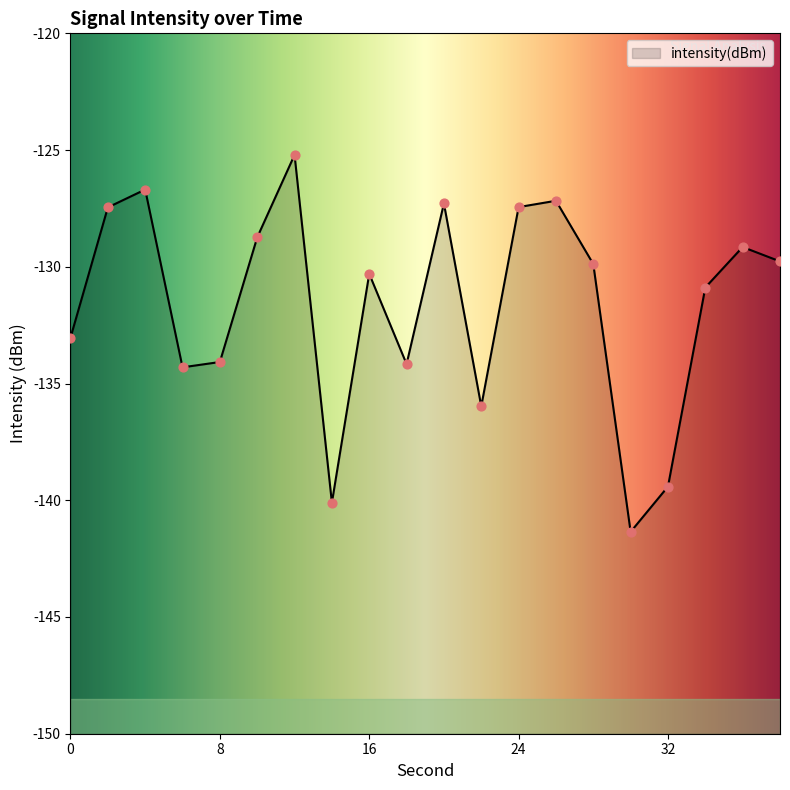

What is the change in value from 2 to 14?

-12.6